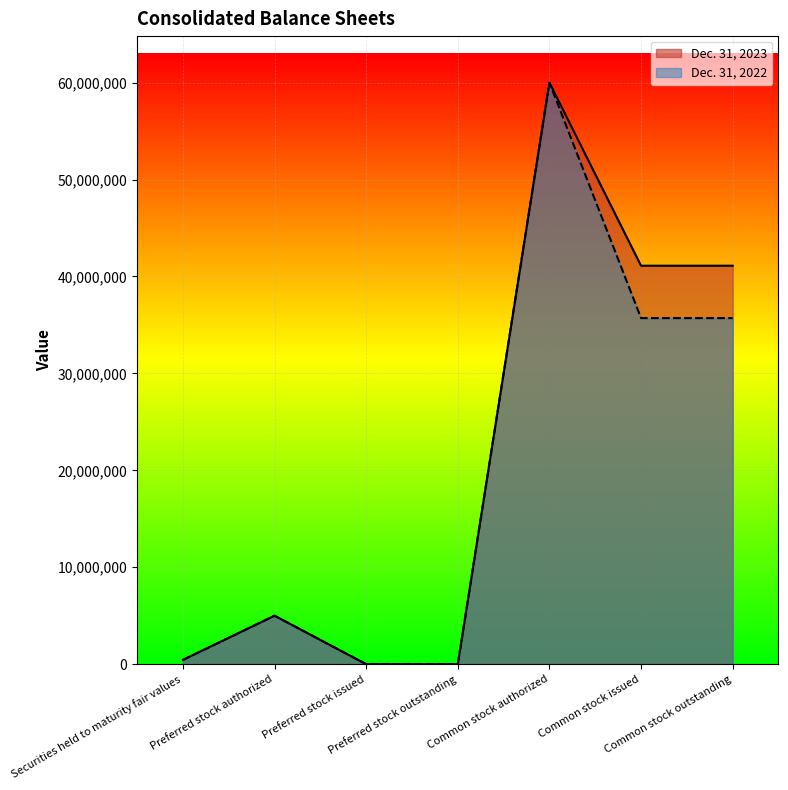

Rank the series at Common stock outstanding from highest to lowest value.

Dec. 31, 2023, Dec. 31, 2022